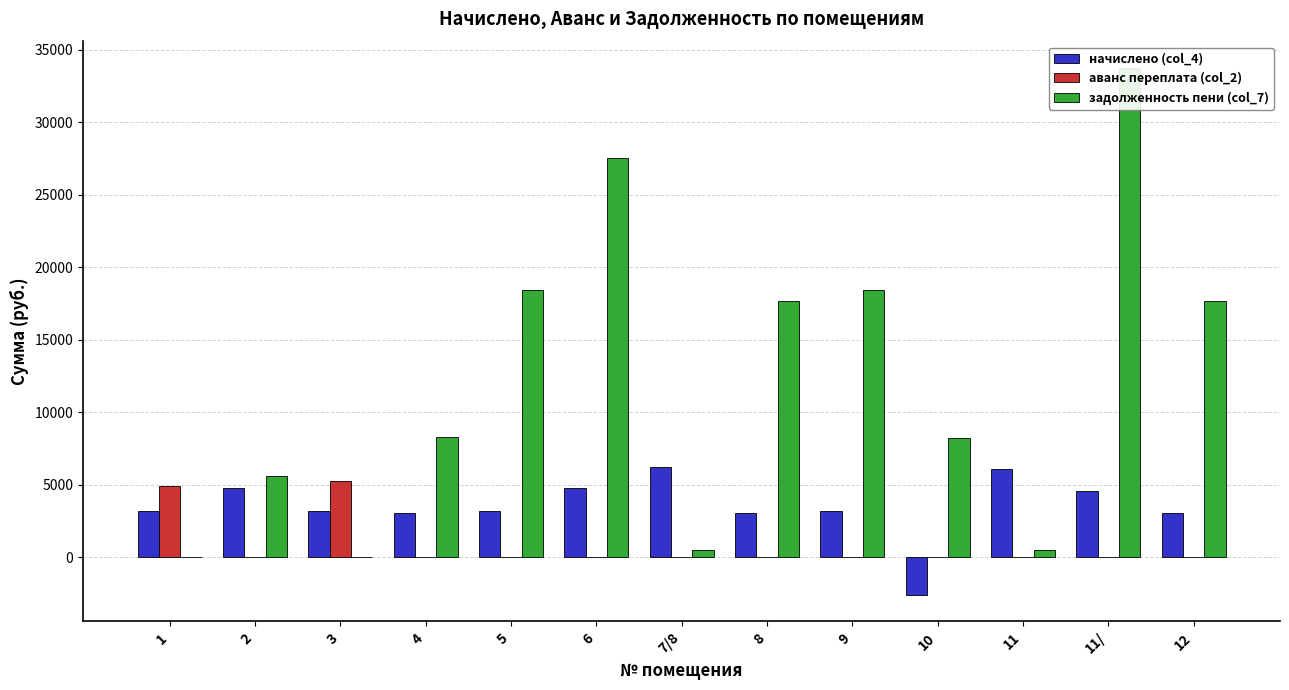

Are the bars horizontal?

No